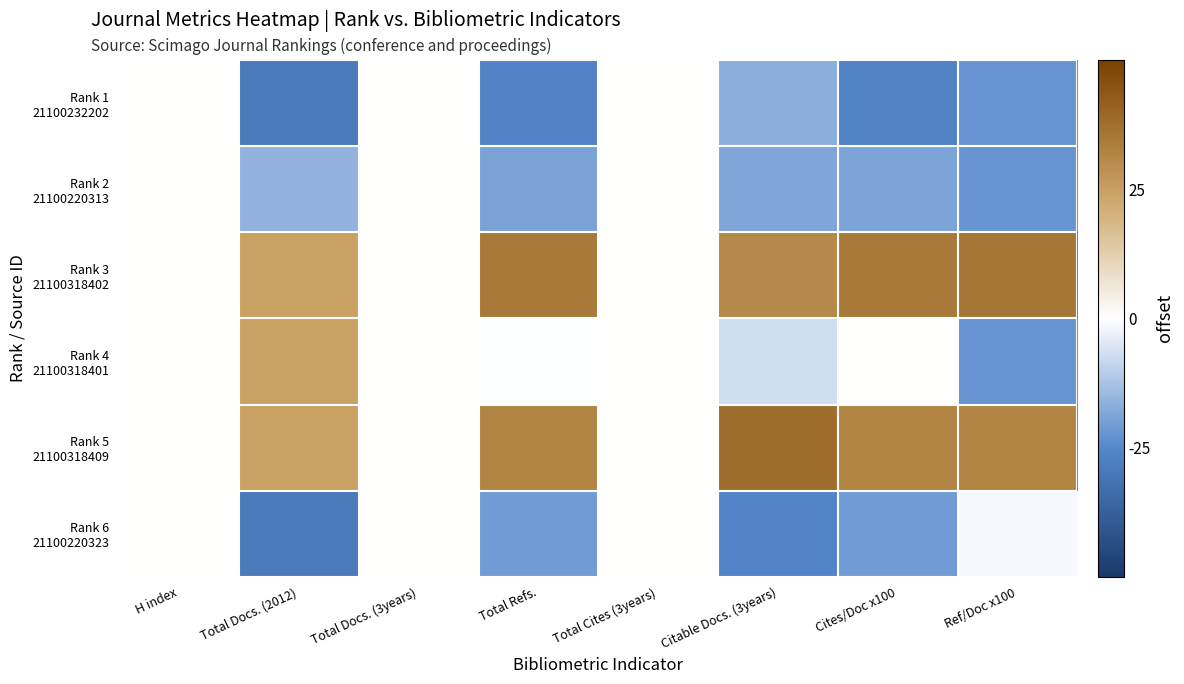

Count the number of categories in the chart.

8